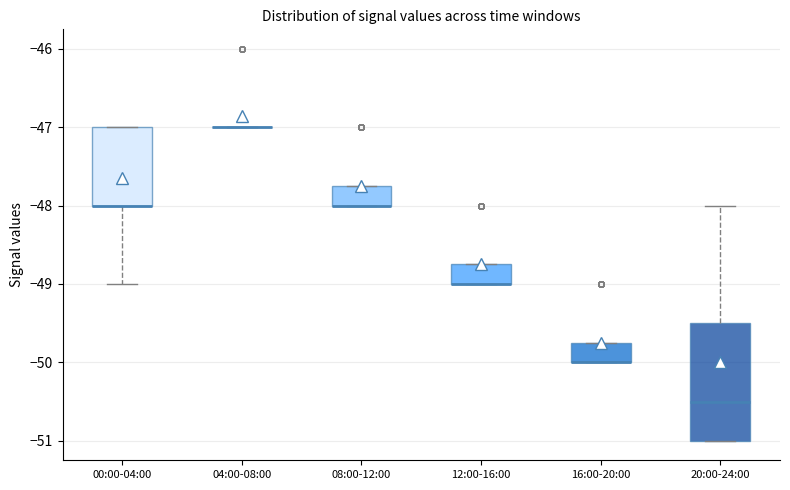

Reading left to right, read every box against the y-axis: the position of its median line, the range the box covers, and the ends of its whiskers. The values are not printed on the chart, so give them approximately, as read against the axis.

00:00-04:00: median -48.0 (drawn on the box's lower edge), box -48.0 to -47.0, whiskers -49.0 to -47.0
04:00-08:00: box collapsed to a line at -47.0, whiskers -47.0 to -47.0
08:00-12:00: median -48.0 (drawn on the box's lower edge), box -48.0 to -47.7, whiskers -48.0 to -47.7
12:00-16:00: median -49.0 (drawn on the box's lower edge), box -49.0 to -48.7, whiskers -49.0 to -48.7
16:00-20:00: median -50.0 (drawn on the box's lower edge), box -50.0 to -49.7, whiskers -50.0 to -49.7
20:00-24:00: median -50.5, box -51.0 to -49.5, whiskers -51.0 to -48.0